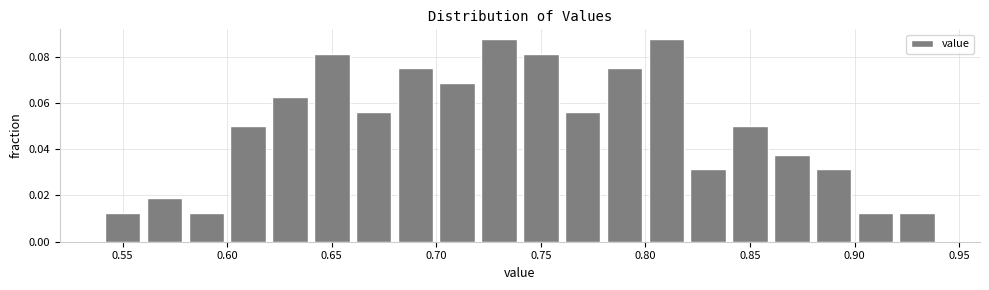

How tall is the bar that spans 0.72 to 0.74 on the x-axis? The values are not printed on the chart, so give them approximately, as read against the axis.

0.088